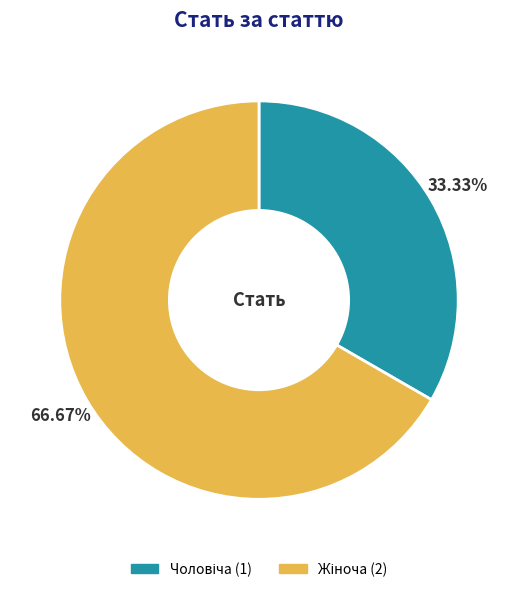

Is there a majority slice in this chart?

Yes